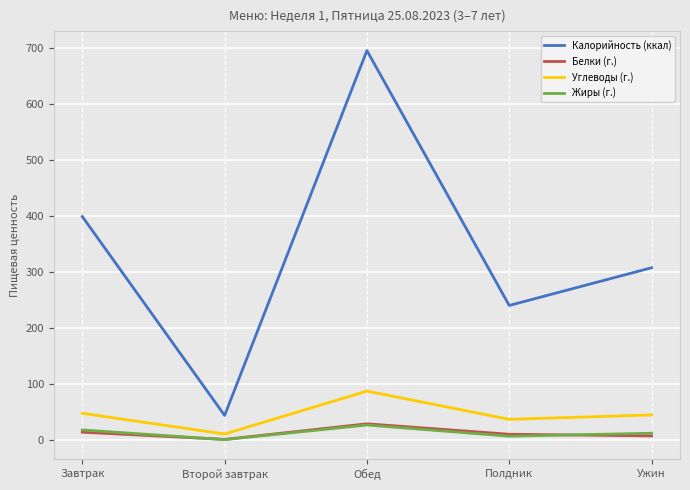

At which label does Калорийность (ккал) first exceed 306?

Завтрак